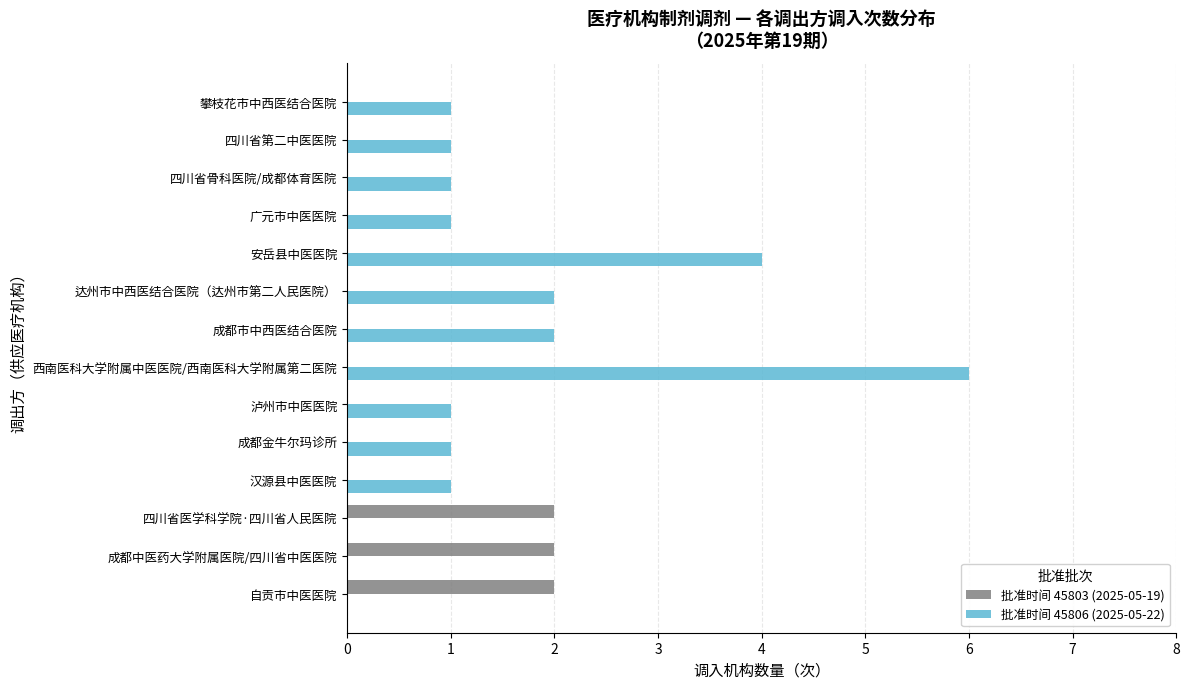

The value of 批准时间 45806 (2025-05-22) at 四川省第二中医医院 is 1. True or false?

True